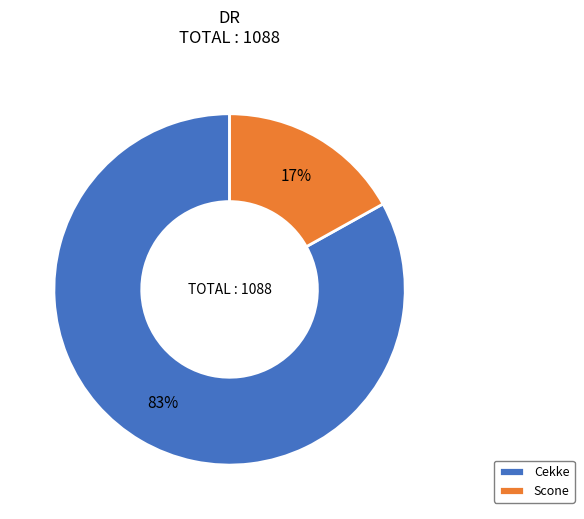

The Scone slice represents 17% of the pie. True or false?

True